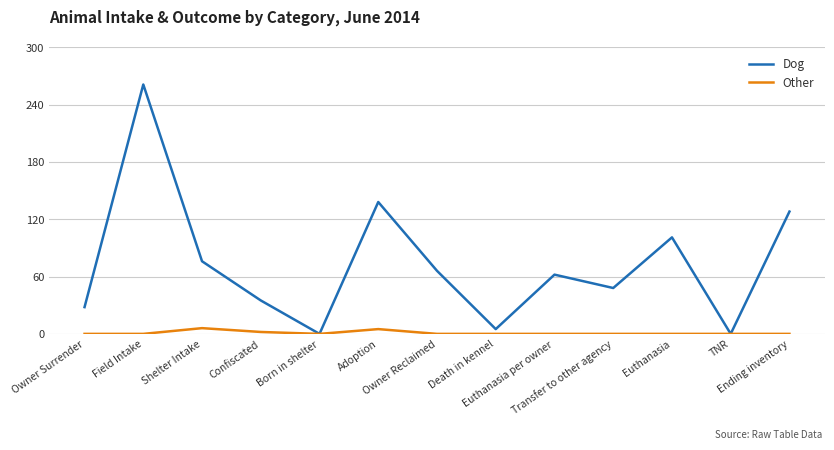

Which series has the largest total across all categories?

Dog